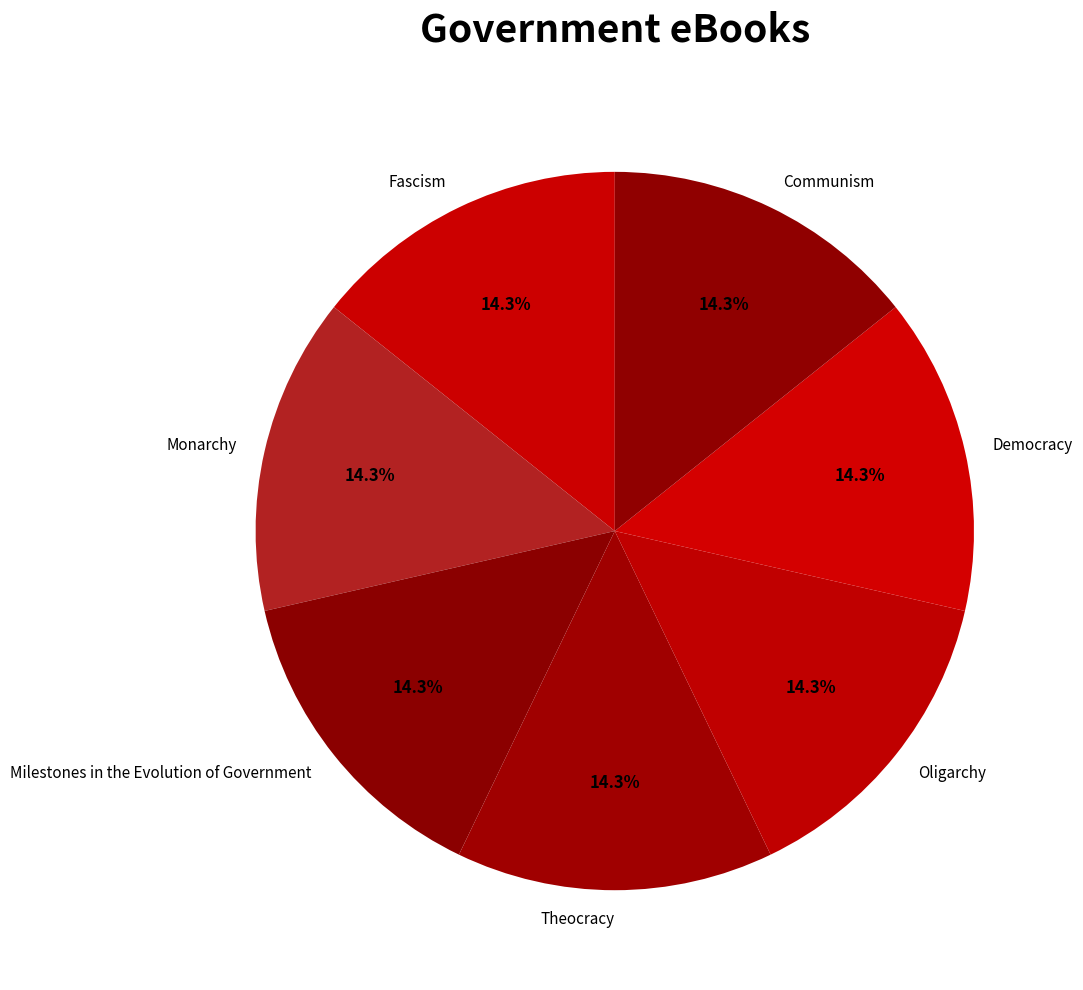

Does any single category account for the majority?

No